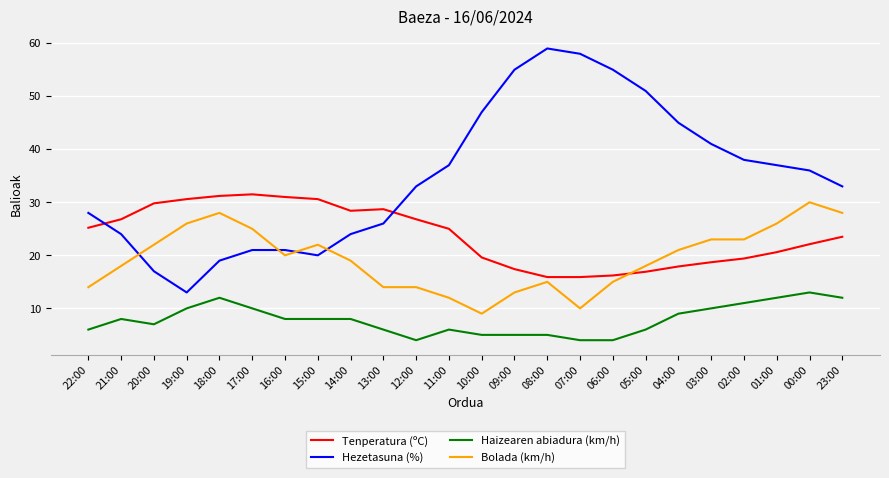

True or false: Haizearen abiadura (km/h) and Tenperatura (ºC) intersect in this chart.

False